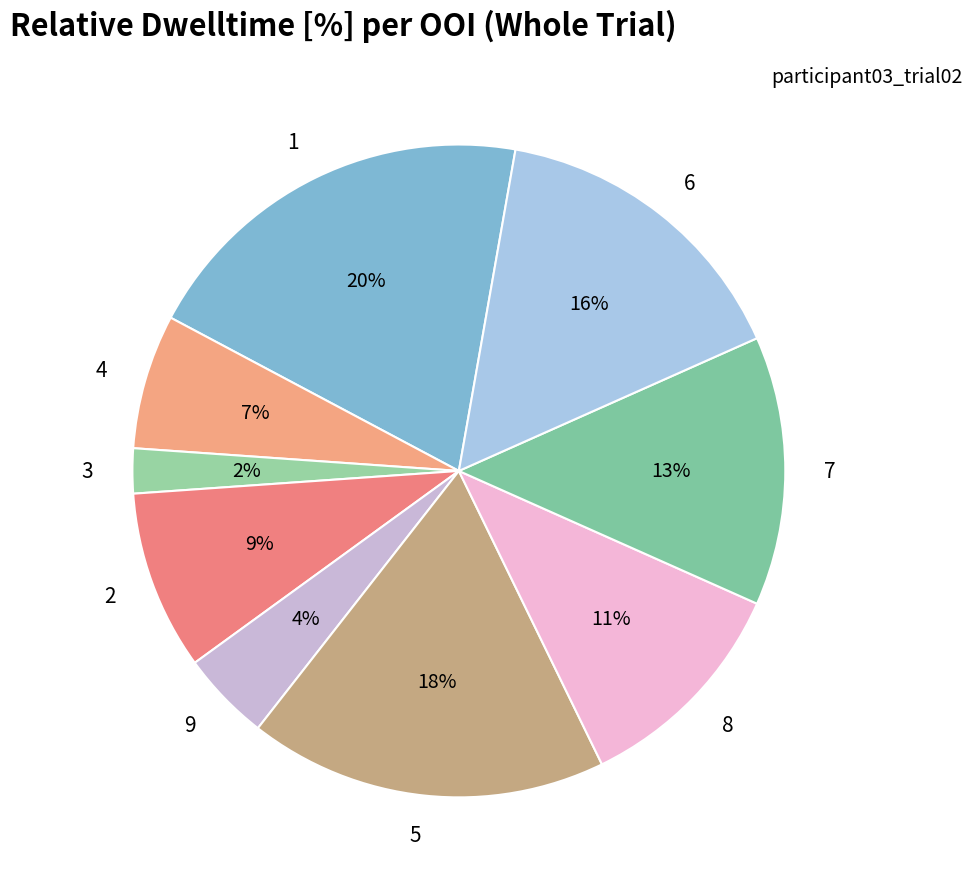

Does any single category account for the majority?

No